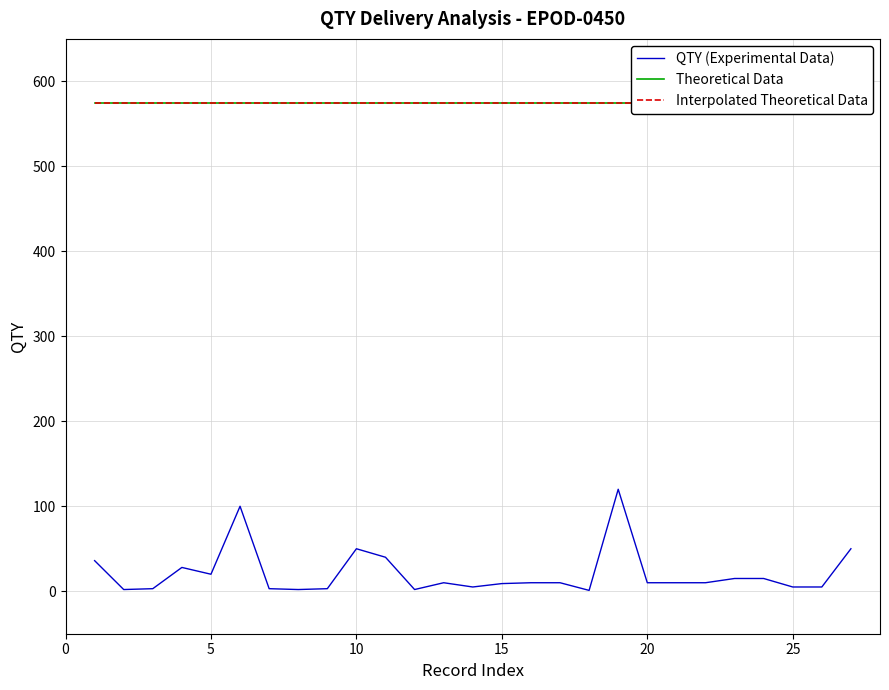

Is this an area chart (filled region under the line)?

No